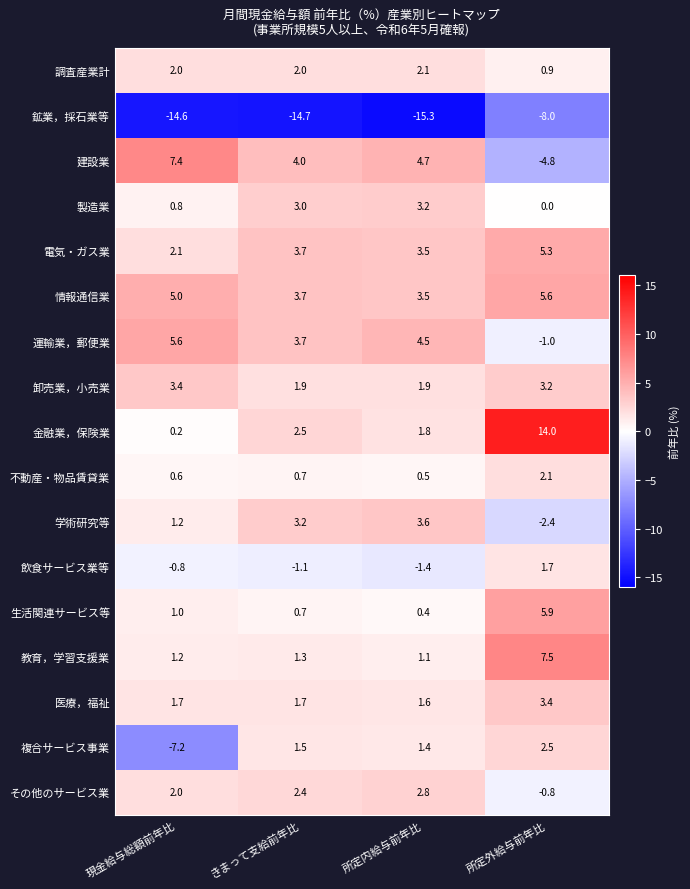

At which category is the sum across all series the highest?

所定外給与前年比